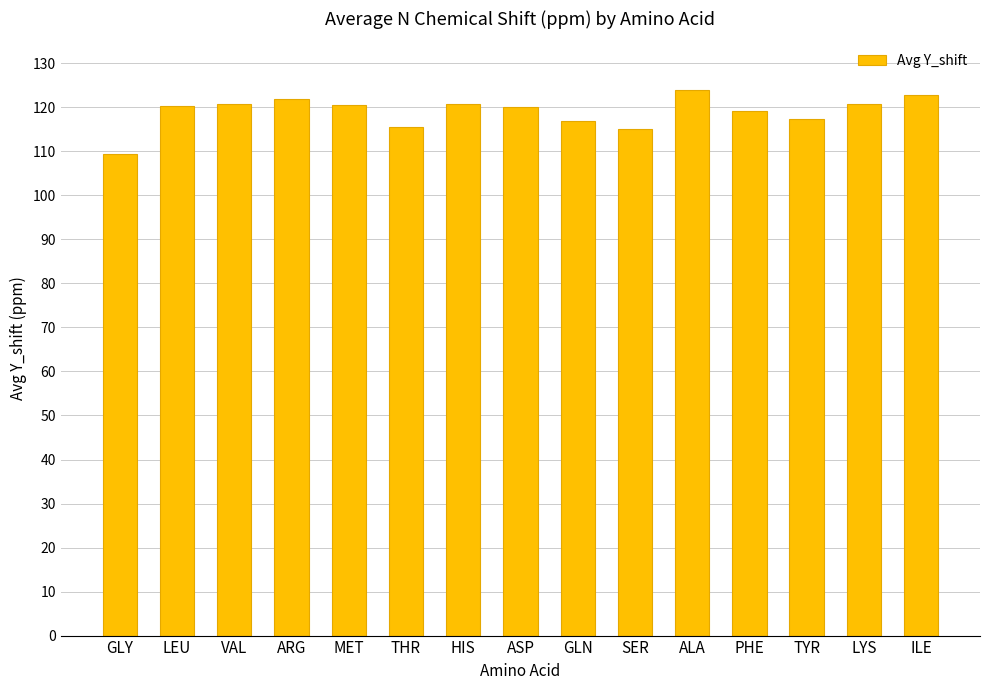

What is the value of the 1st bar from the left?

109.3